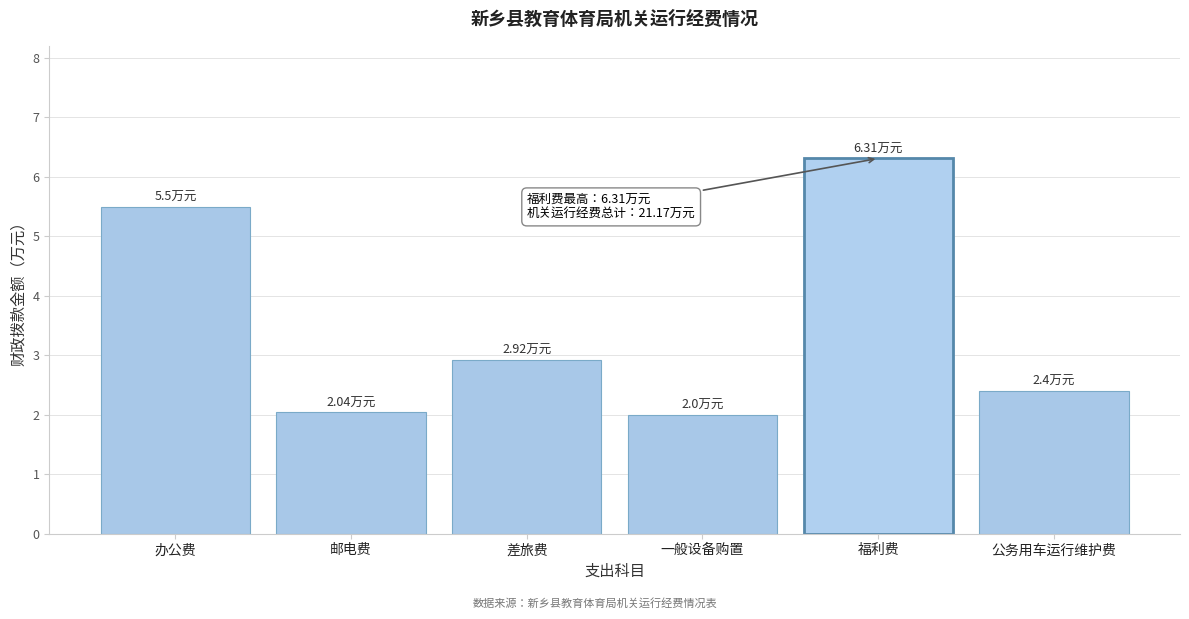

What is the label of the 3rd bar from the right?

一般设备购置